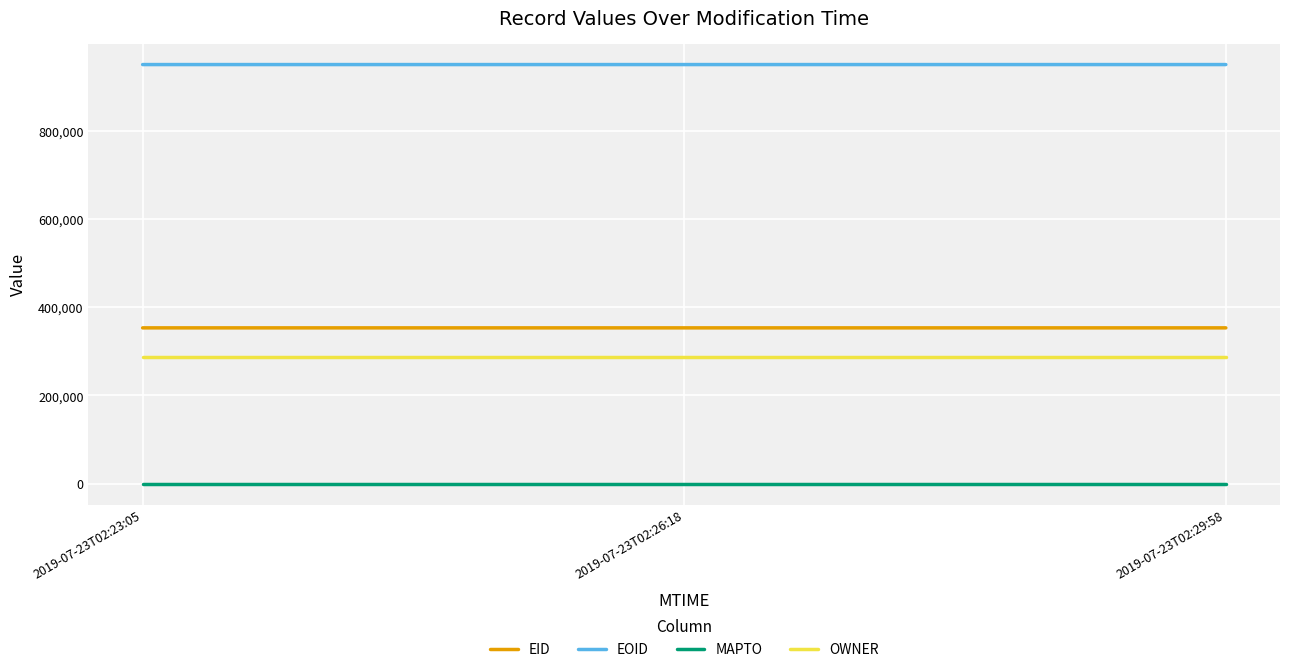

List the series in order of their peak value, lowest first.

MAPTO, OWNER, EID, EOID